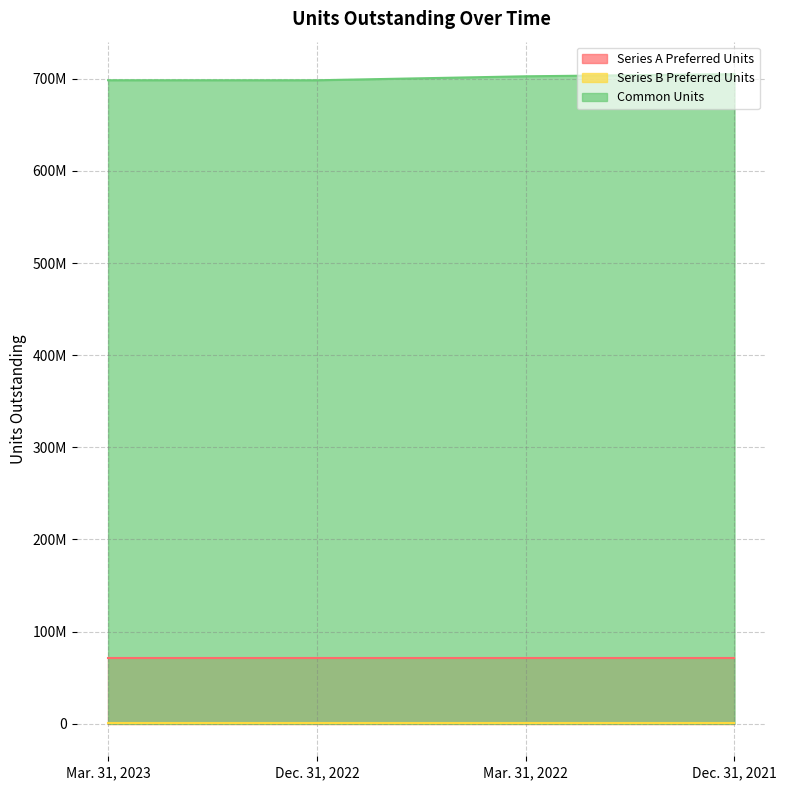

True or false: Series B Preferred Units has a value of 200197 at Dec. 31, 2021.

False